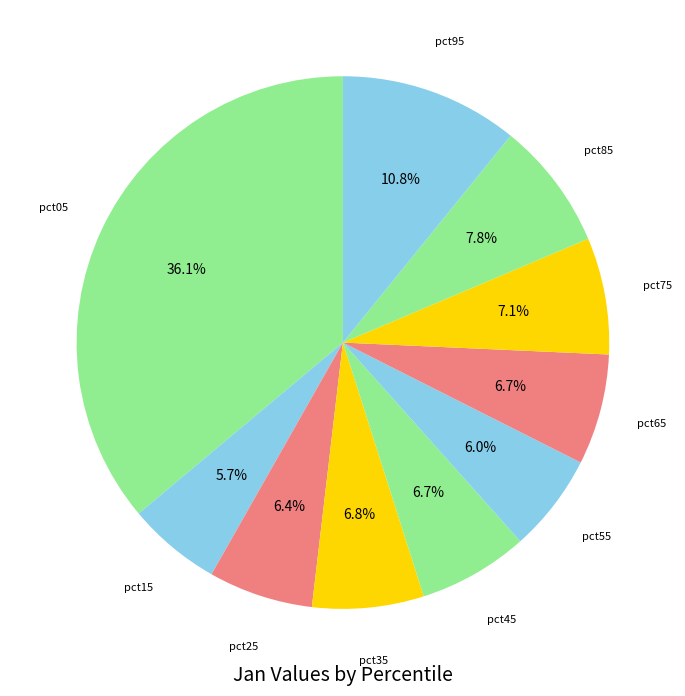

Is there any slice that represents more than half of the pie?

No